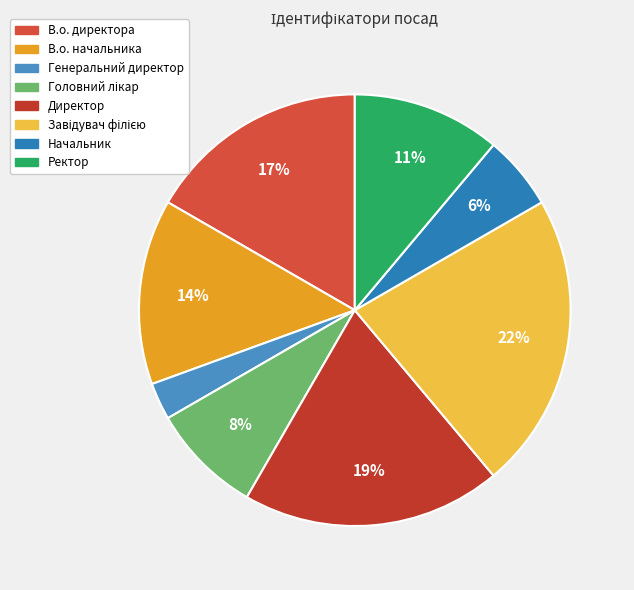

Is there any slice that represents more than half of the pie?

No